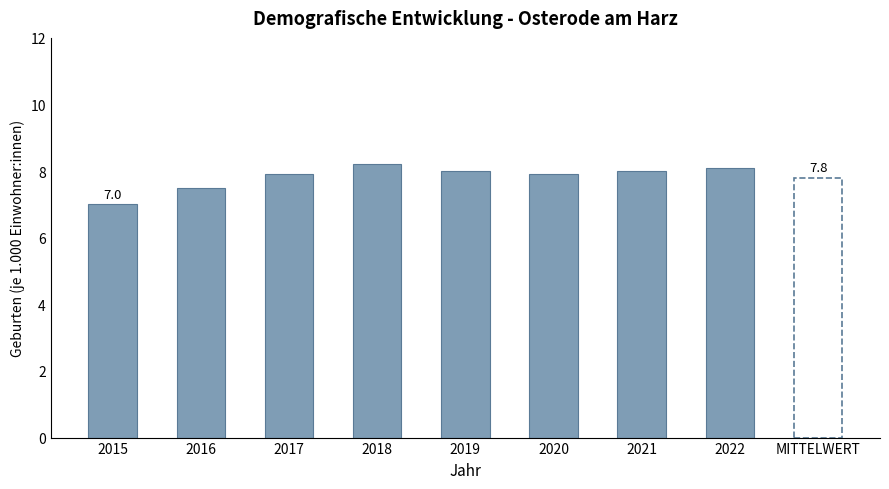

Are the bars horizontal?

No